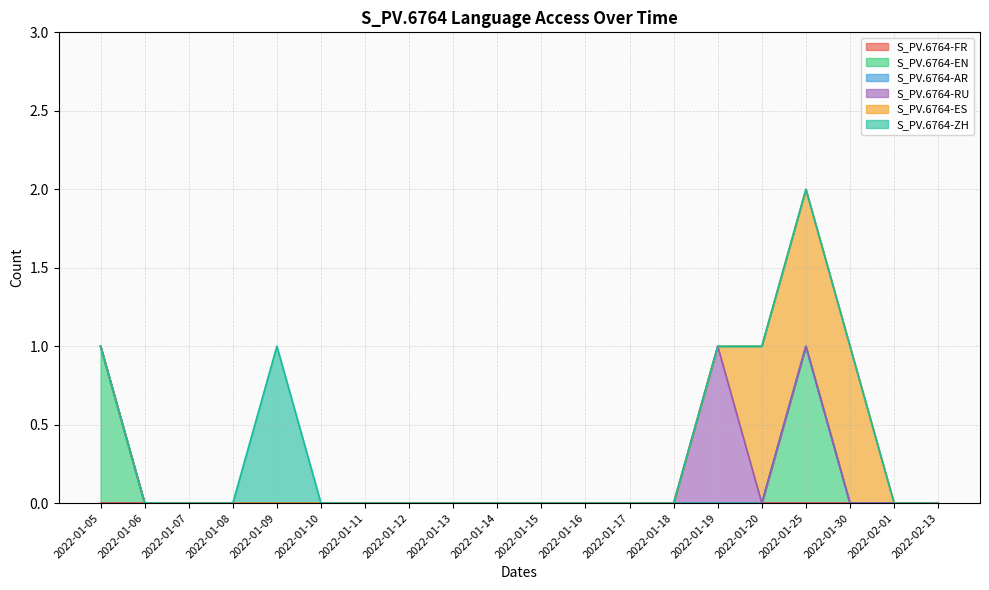

Reading left to right, list all the values displayed in this chart.

S_PV.6764-FR: 0	0	0	0	0	0	0	0	0	0	0	0	0	0	0	0	0	0	0	0
S_PV.6764-EN: 1	0	0	0	0	0	0	0	0	0	0	0	0	0	0	0	1	0	0	0
S_PV.6764-AR: 0	0	0	0	0	0	0	0	0	0	0	0	0	0	0	0	0	0	0	0
S_PV.6764-RU: 0	0	0	0	0	0	0	0	0	0	0	0	0	0	1	0	0	0	0	0
S_PV.6764-ES: 0	0	0	0	0	0	0	0	0	0	0	0	0	0	0	1	1	1	0	0
S_PV.6764-ZH: 0	0	0	0	1	0	0	0	0	0	0	0	0	0	0	0	0	0	0	0